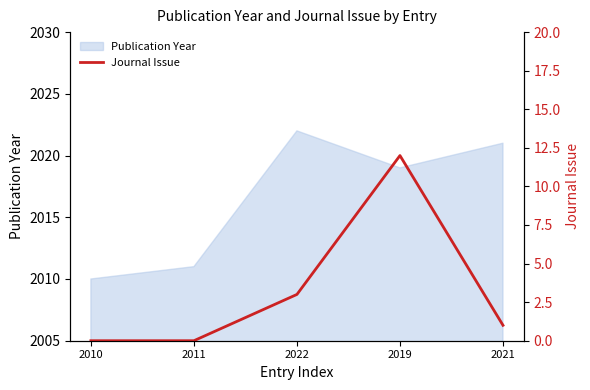

Reading right to left, what are all the values shown in this chart?

2021=1	2019=12	2022=3	2011=0	2010=0